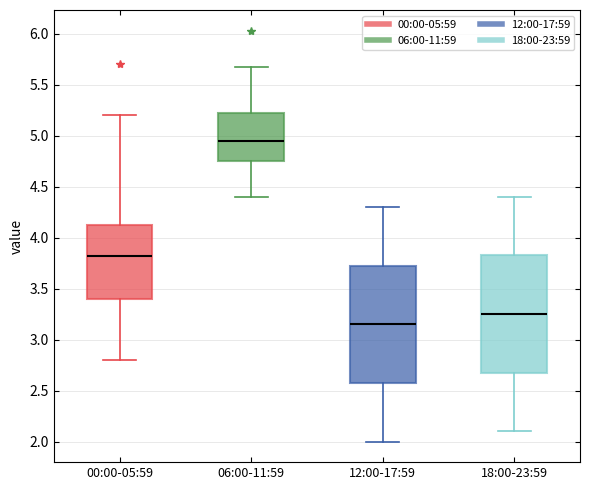

Where is the lower edge of the box for 12:00-17:59 on the y-axis? The values are not printed on the chart, so give them approximately, as read against the axis.

2.60